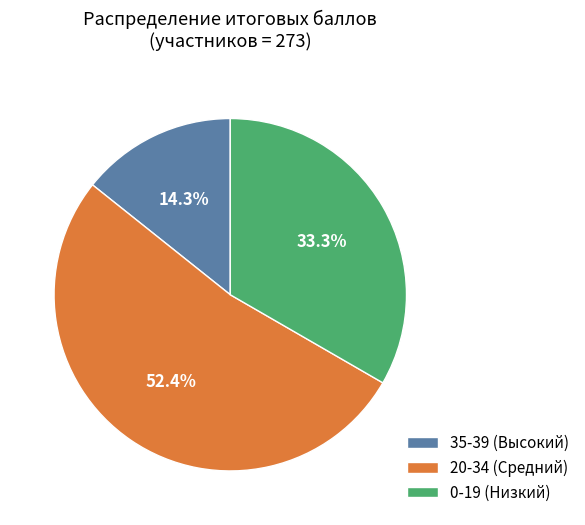

How many slices are in this pie chart?

3